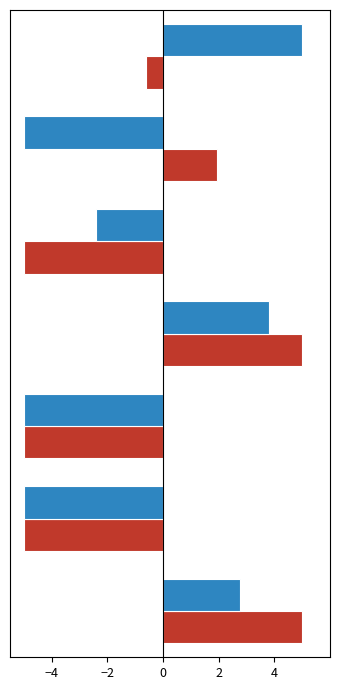

What is the greatest value displayed?

5.0